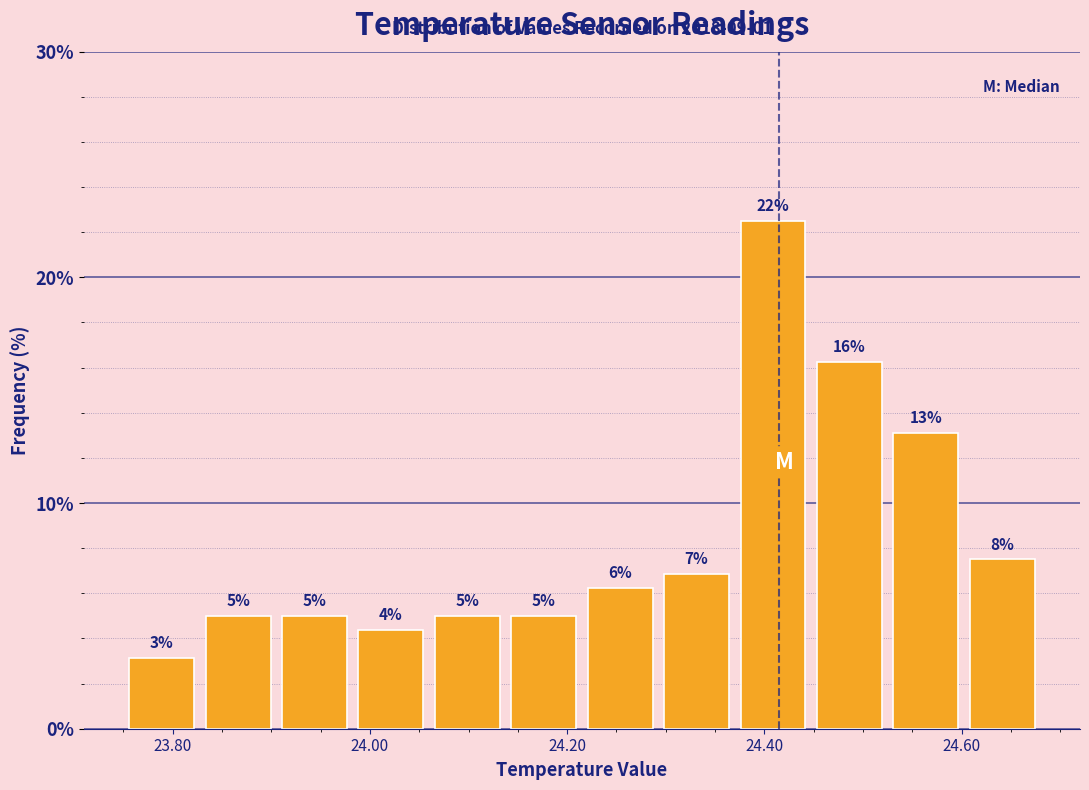

Read against the x-axis, roughly where is the centre of the tallest bar?

24.40